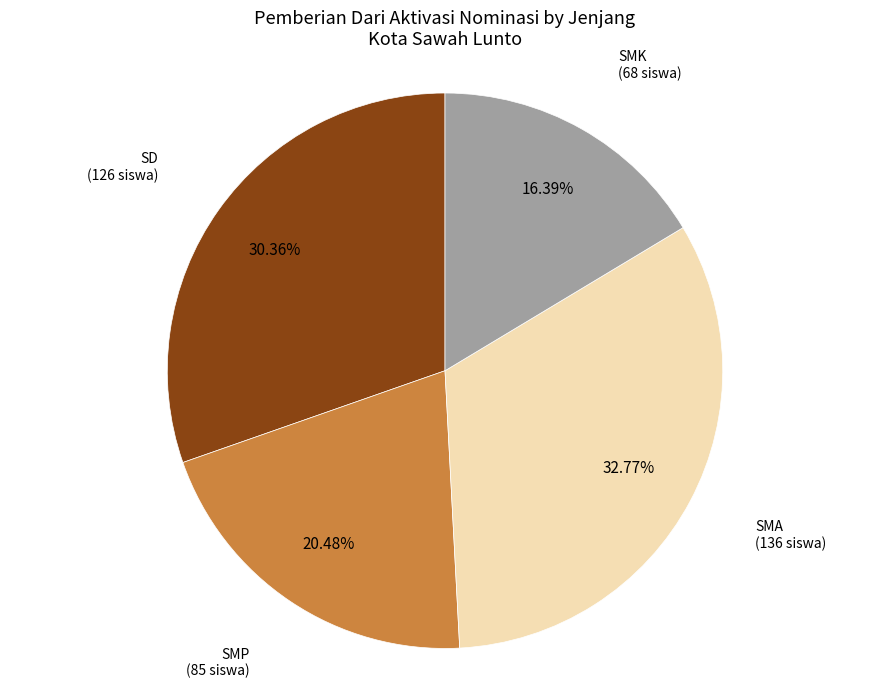

What is the smallest slice in the pie chart?

SMK